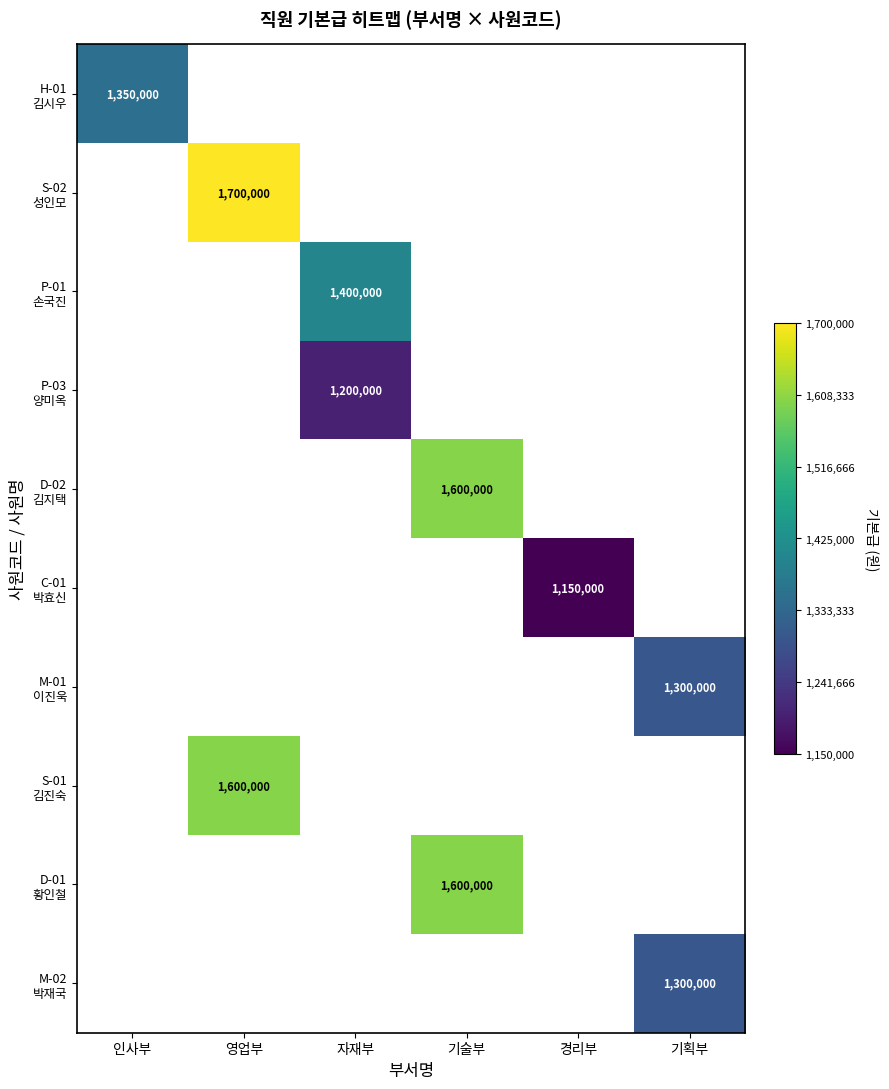

Which category has the lowest value across all series?

경리부